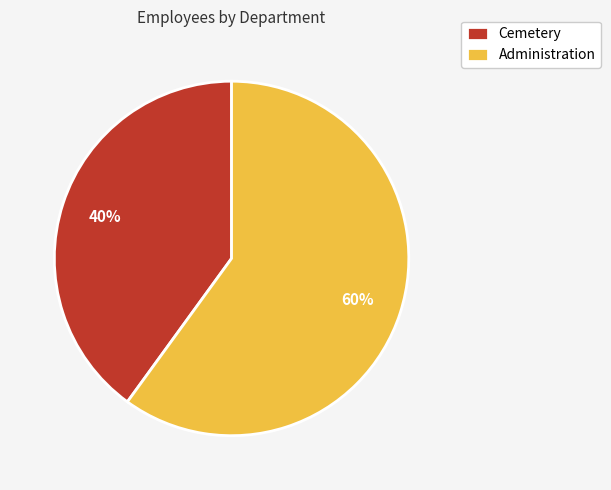

To the nearest percent, what is the combined percentage of Administration and Cemetery?

100%